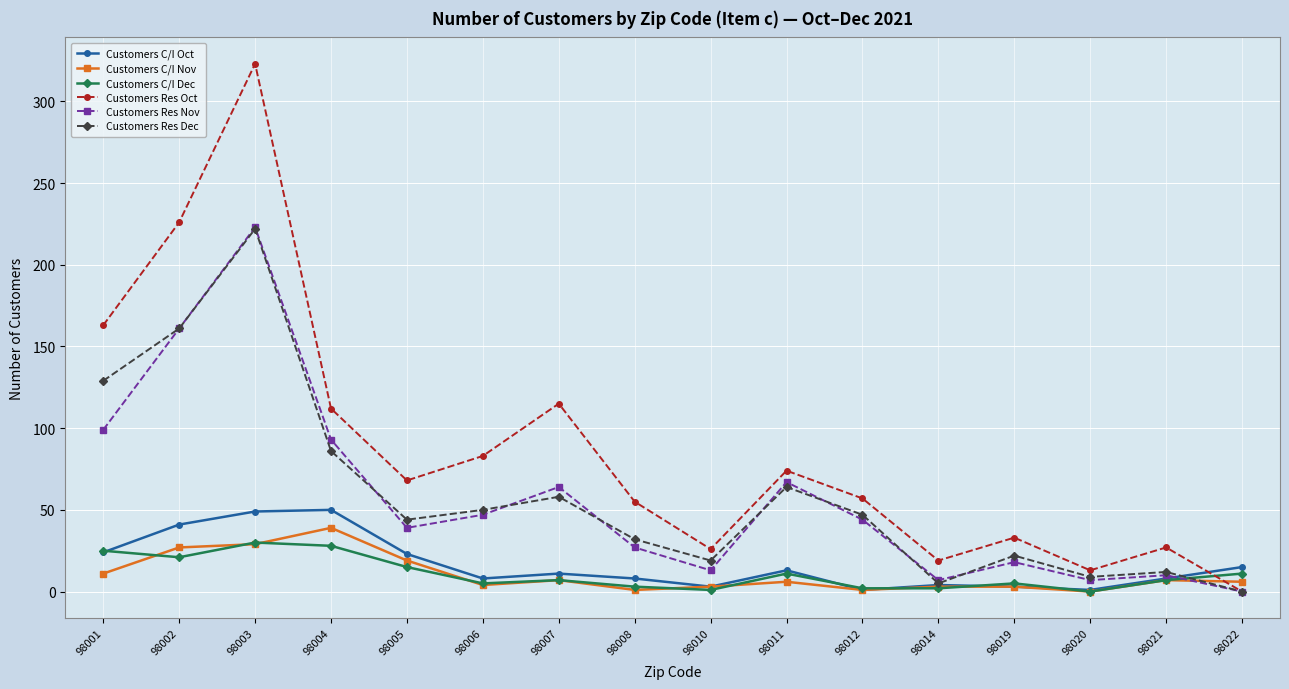

At which category does the chart reach its peak across all series?

98003